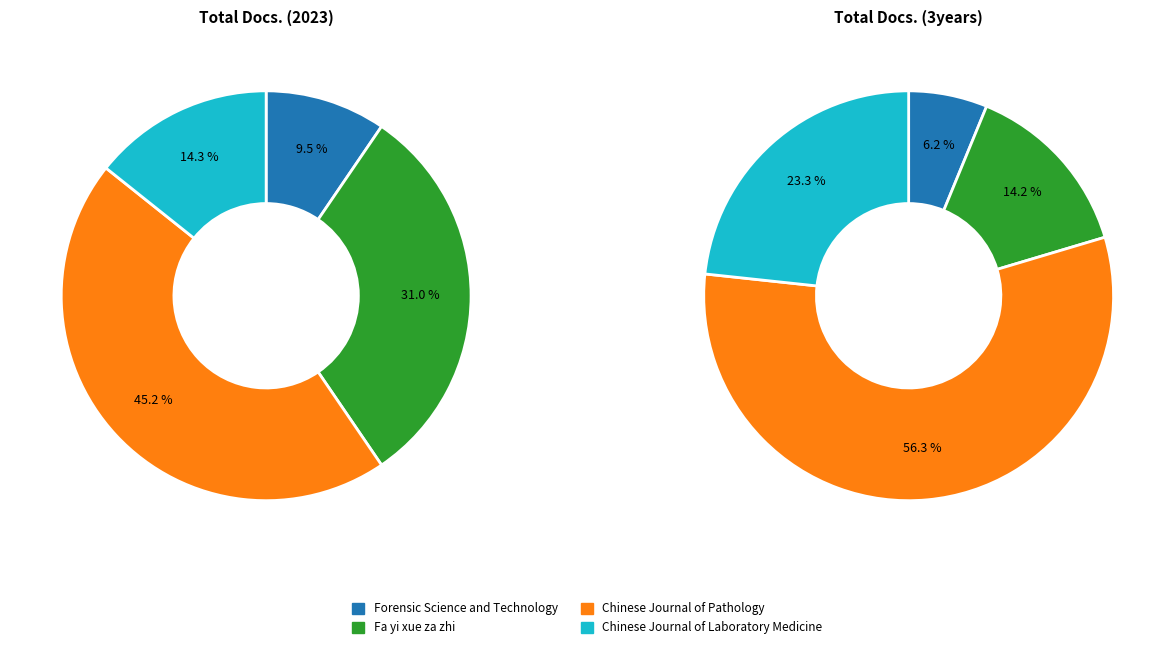

How much of the chart is everything except Chinese Journal of Pathology?

54.8%